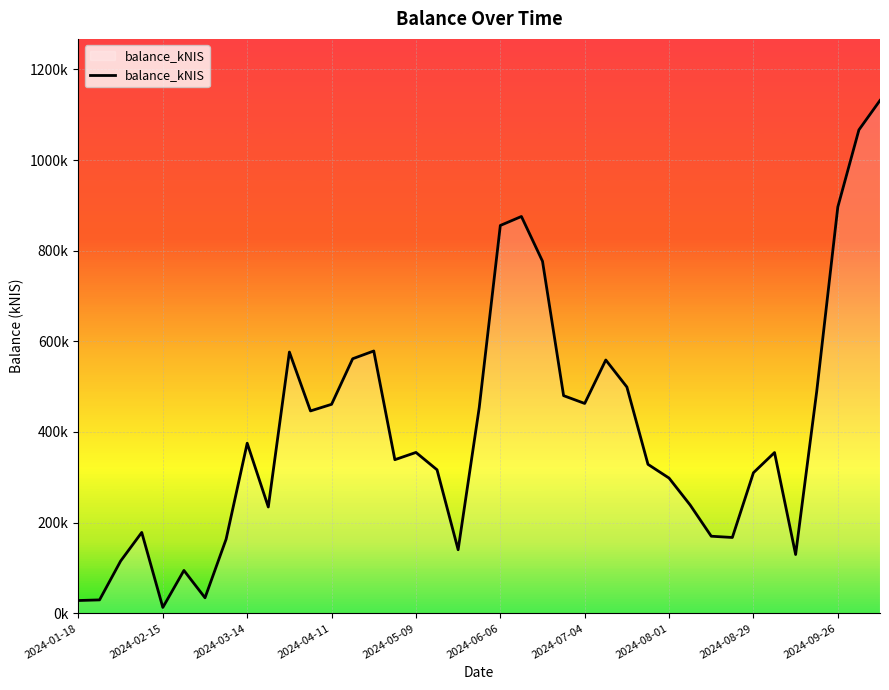

What is the average value?

399623.5